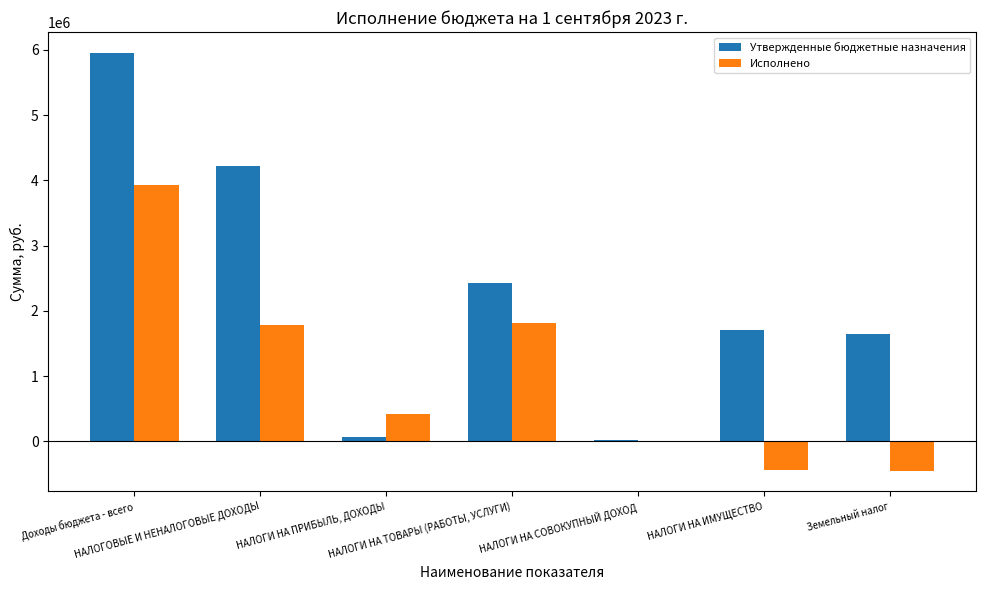

How many distinct data groups are displayed?

2